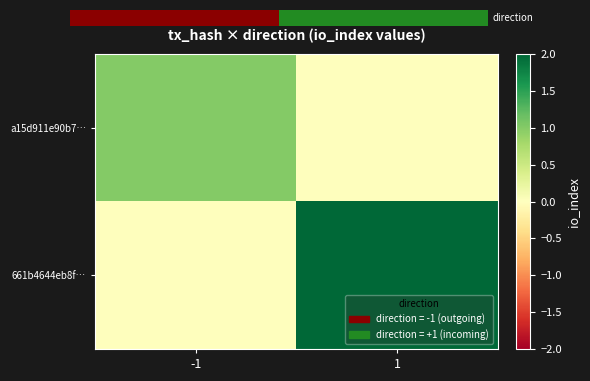

List the series in order of their peak value, highest first.

661b4644eb8f…, a15d911e90b7…